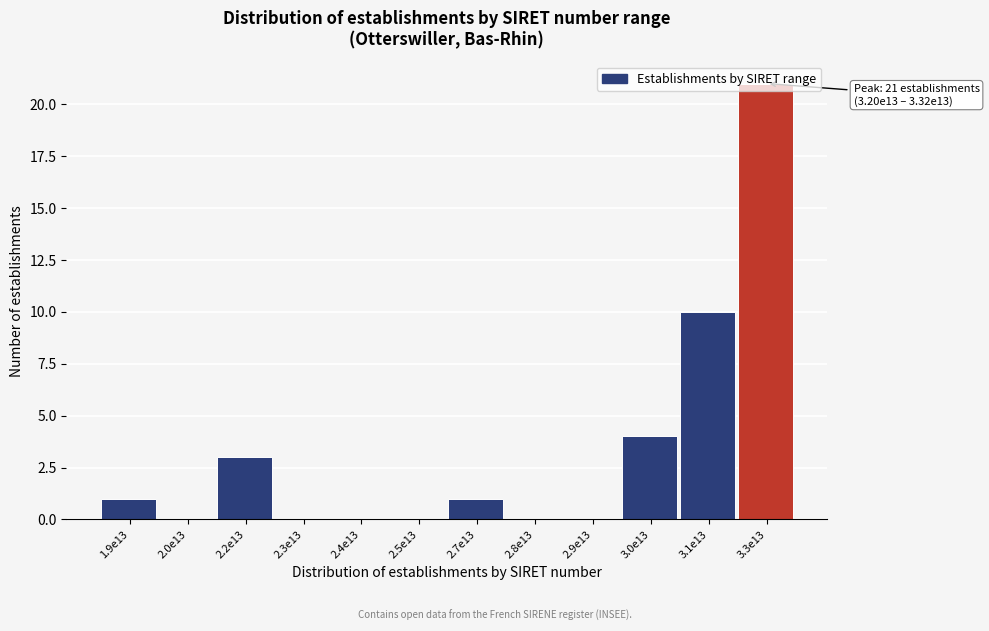

Between 3.0e13 and 2.8e13, which is larger?

3.0e13